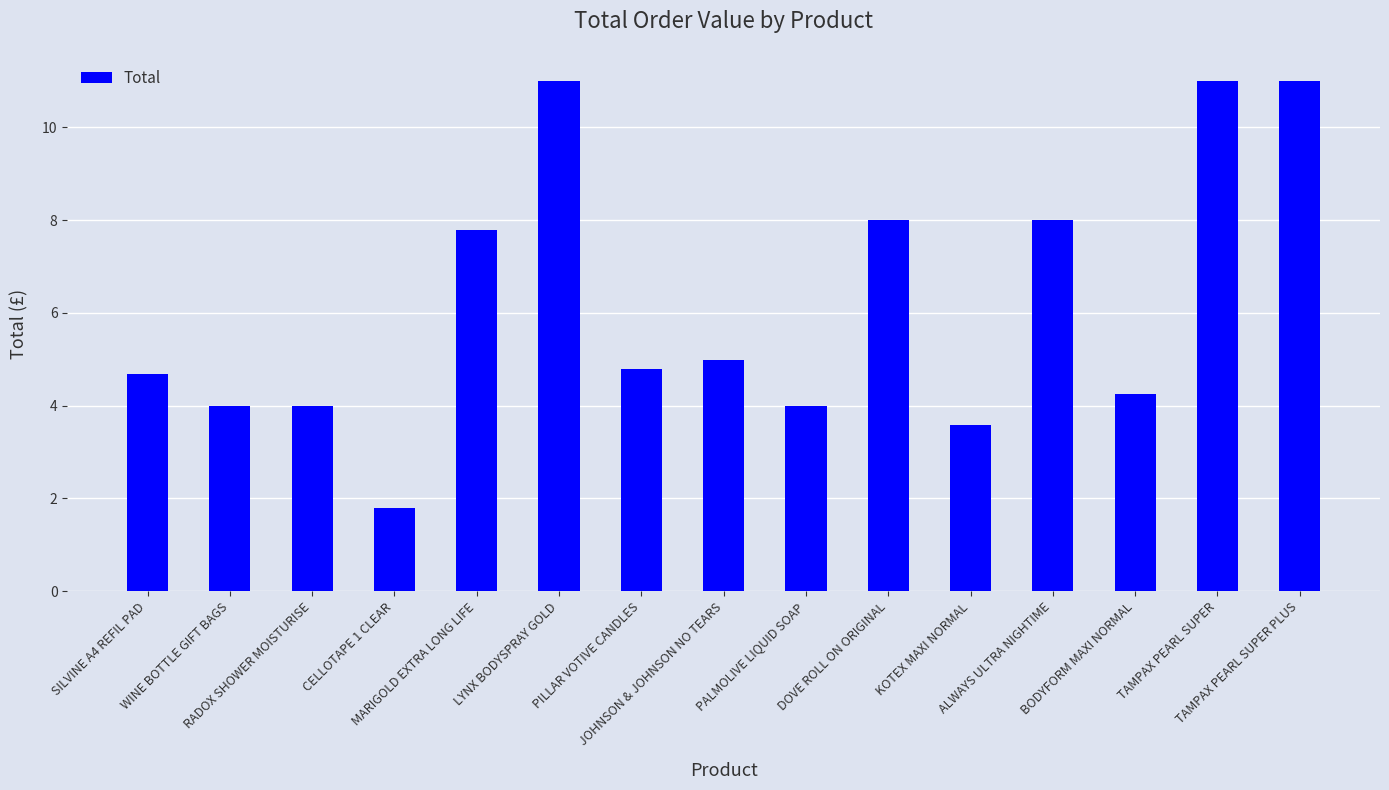

Between WINE BOTTLE GIFT BAGS and TAMPAX PEARL SUPER, which is larger?

TAMPAX PEARL SUPER